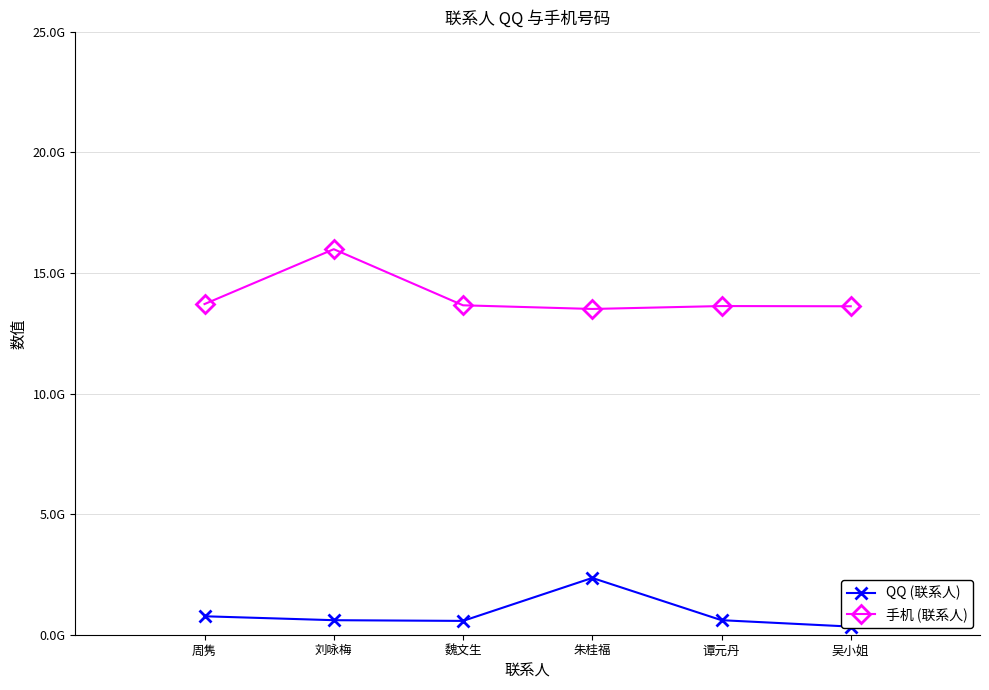

What position from the left is 魏文生?

3